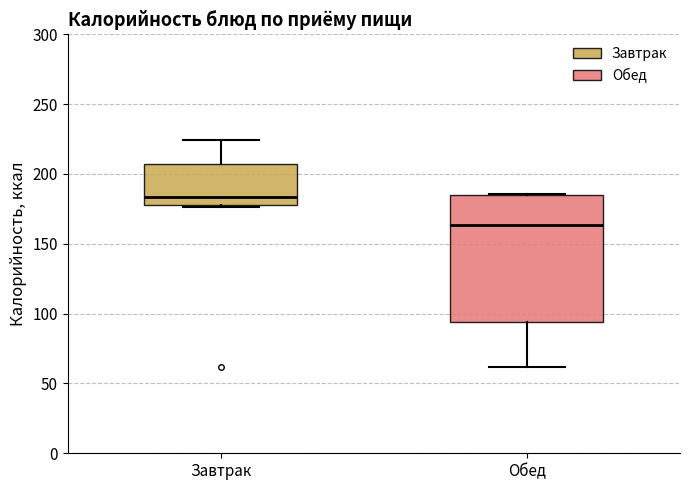

Which box's median line is the lowest?

Обед